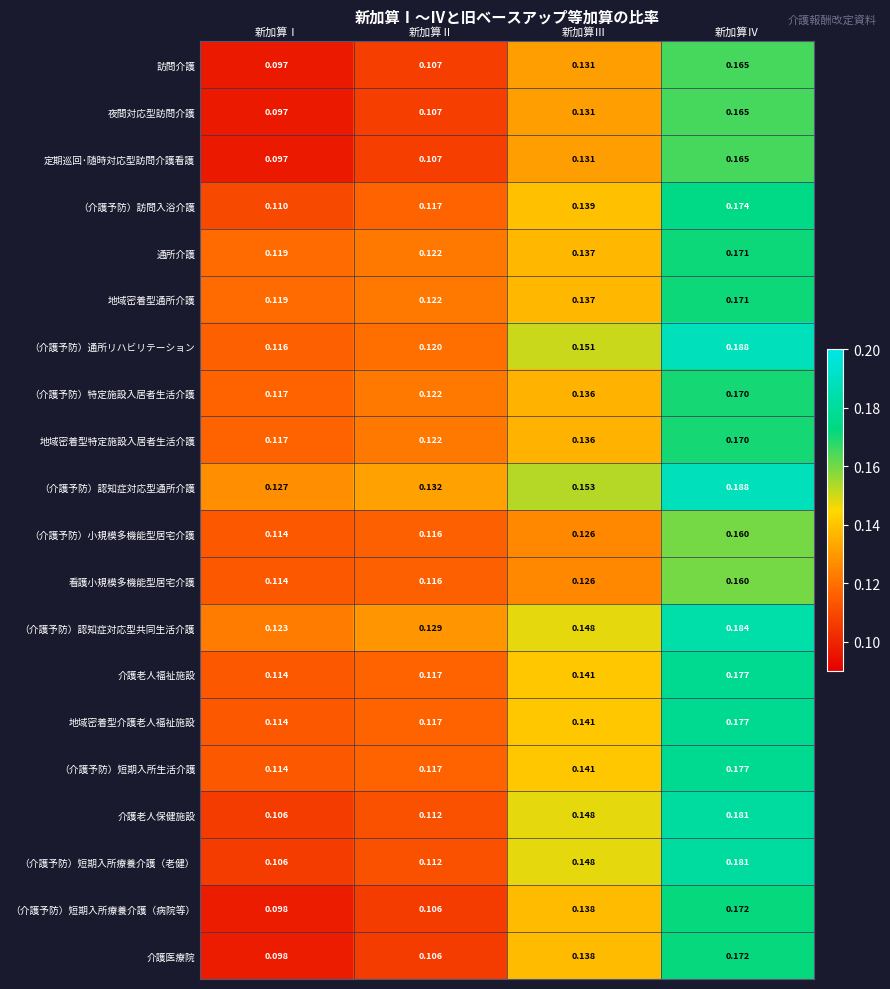

At which category is the sum across all series the highest?

新加算Ⅳ